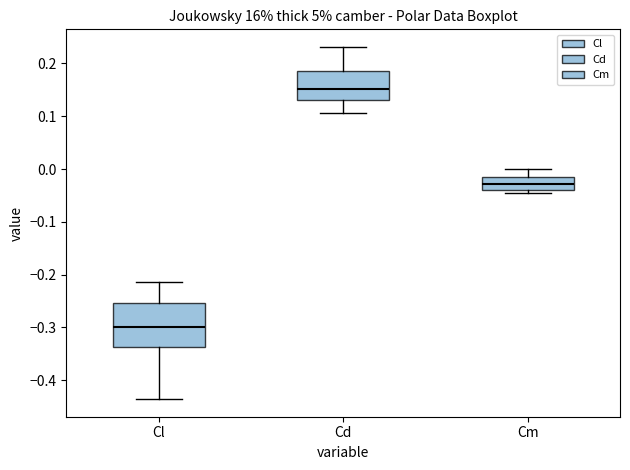

Which box has the highest median line?

Cd